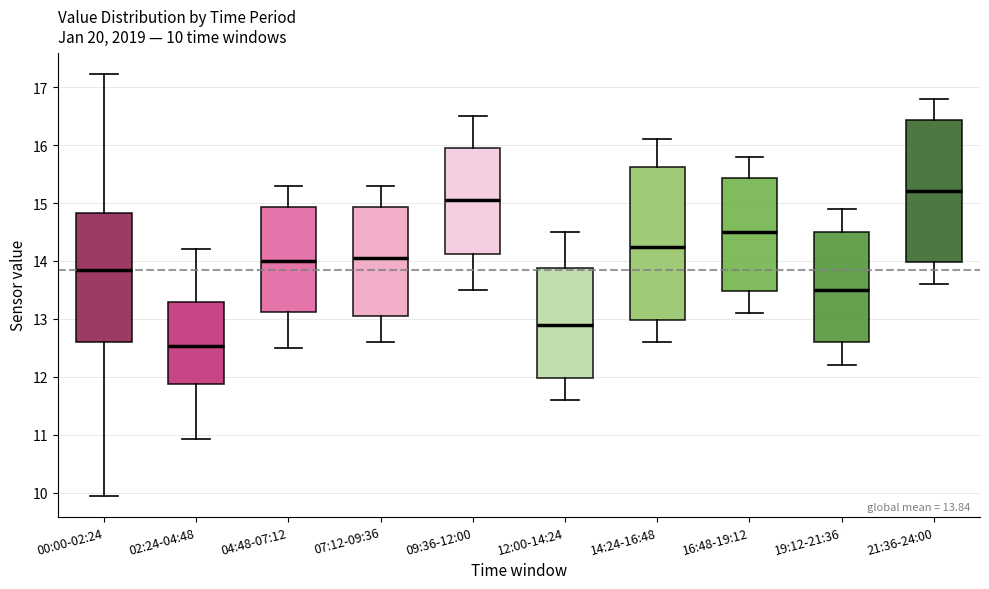

Comparing the boxes themselves (not the whiskers), which one is the tallest?

14:24-16:48